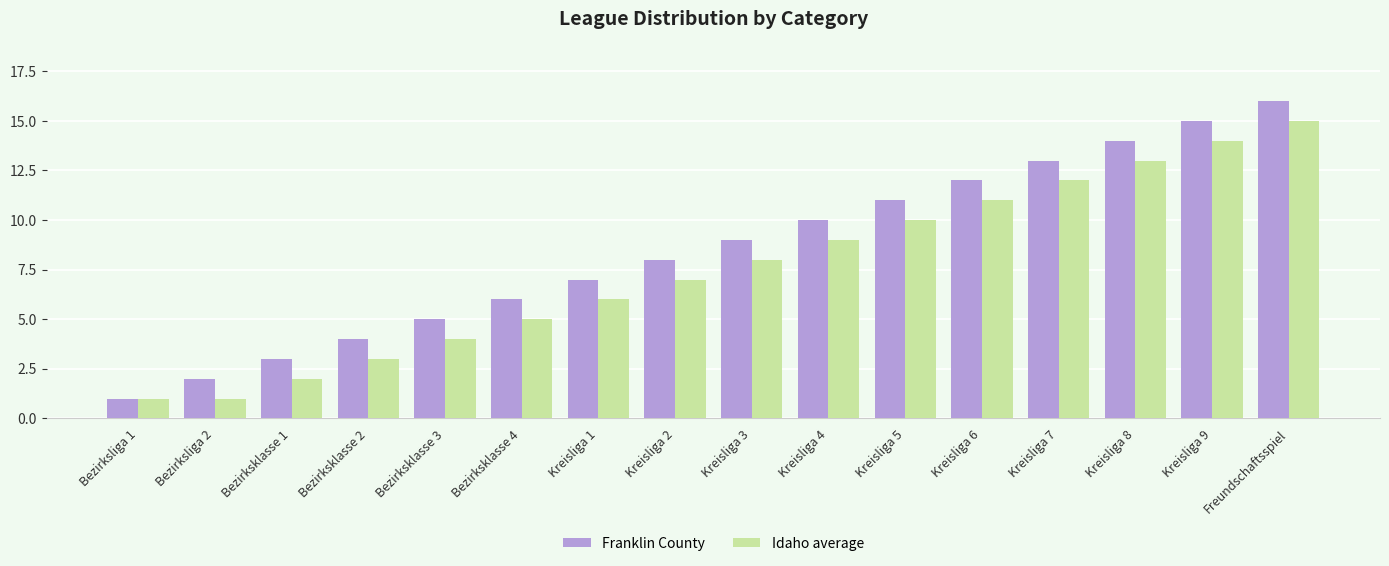

How many series are shown in this chart?

2